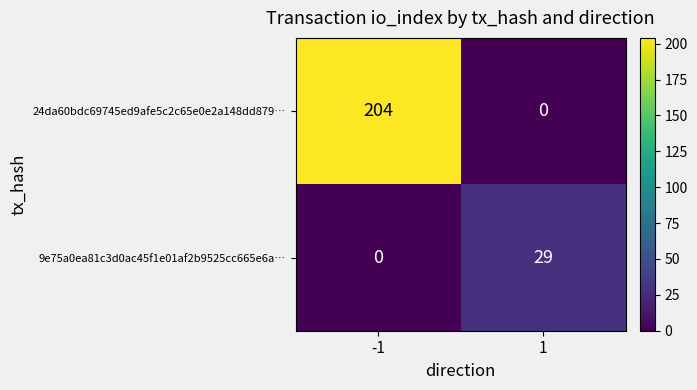

What is the difference between the highest and lowest values at -1?

204